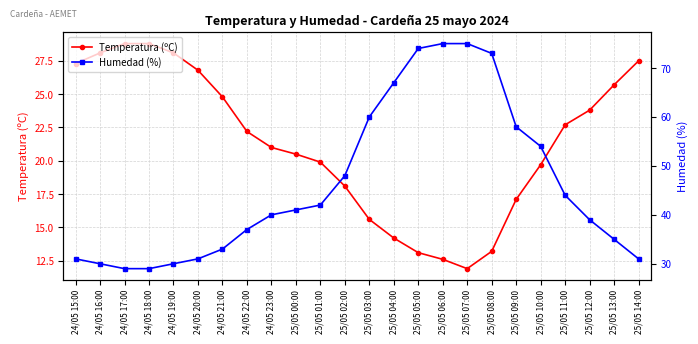

What is the difference between the highest and lowest values at 25/05 13:00?

9.3